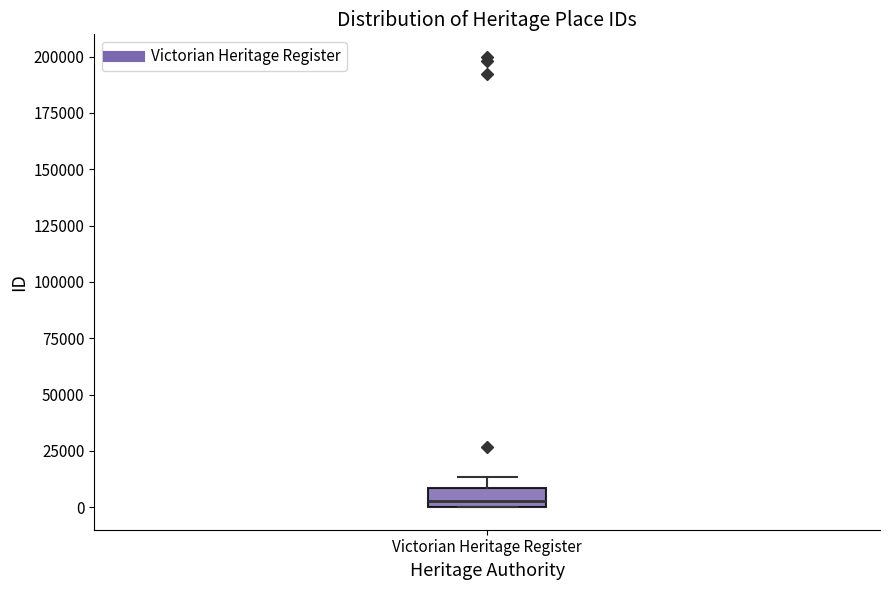

Read this box plot against the y-axis: the position of the median line, the range covered by the box, and the ends of both whiskers. The values are not printed on the chart, so give them approximately, as read against the axis.

median 5000, box 0 to 10000, whiskers 0 to 15000